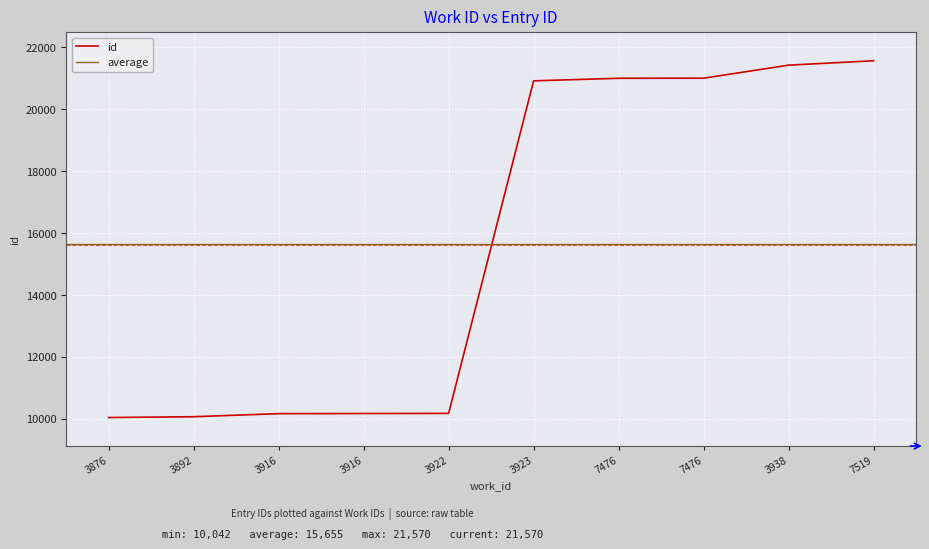

True or false: there are more than 1 points higher than both neighbors.

False